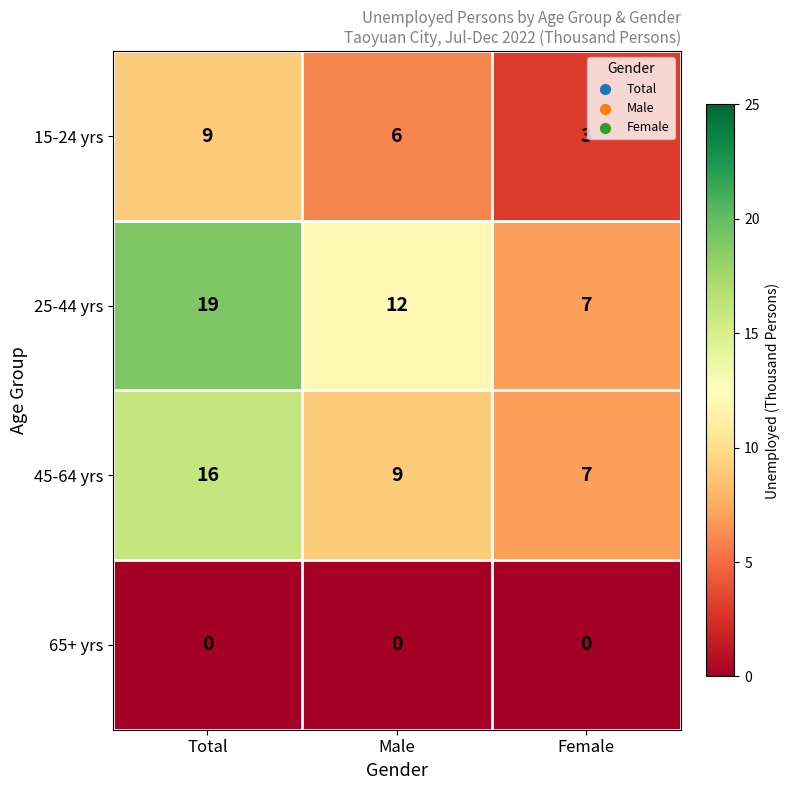

What value does the 25-44 yrs series have at Female, to the nearest 10?

10